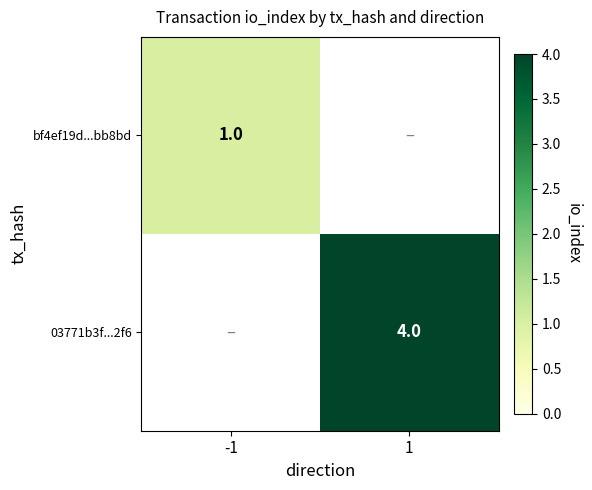

The value of bf4ef19d...bb8bd at -1 is 0. True or false?

False